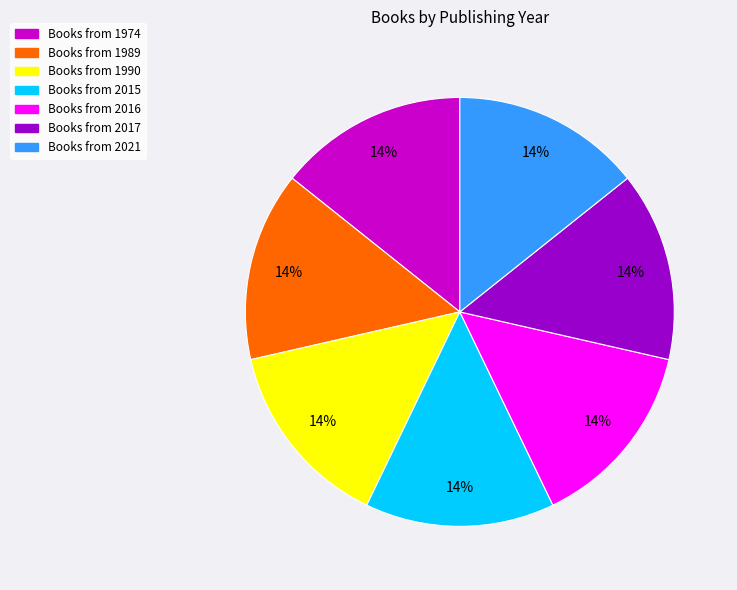

Does any single category account for the majority?

No